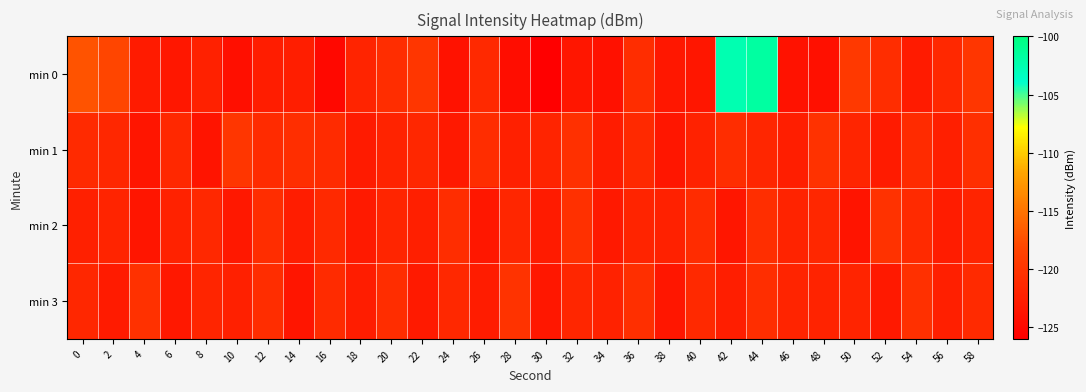

Reading left to right, list all the values displayed in this chart.

min 0: 0=-117.2	2=-118.1	4=-122.9	6=-123.3	8=-122.2	10=-124.2	12=-122.6	14=-122.5	16=-125.0	18=-121.9	20=-120.9	22=-119.9	24=-123.9	26=-121.3	28=-124.5	30=-125.9	32=-123.4	34=-124.0	36=-120.9	38=-123.3	40=-123.4	42=-102.5	44=-101.8	46=-123.8	48=-124.1	50=-119.4	52=-120.9	54=-122.8	56=-121.3	58=-119.9
min 1: 0=-121.2	2=-121.5	4=-123.5	6=-121.4	8=-123.7	10=-119.9	12=-121.1	14=-120.6	16=-121.1	18=-122.8	20=-122.0	22=-121.5	24=-123.1	26=-120.8	28=-122.3	30=-121.9	32=-120.5	34=-122.7	36=-121.3	38=-123.4	40=-122.1	42=-120.9	44=-121.6	46=-122.5	48=-120.3	50=-121.7	52=-122.8	54=-121.1	56=-122.4	58=-120.6
min 2: 0=-122.3	2=-121.8	4=-123.5	6=-122.1	8=-121.4	10=-123.2	12=-120.9	14=-122.6	16=-121.3	18=-123.0	20=-121.7	22=-122.4	24=-120.8	26=-123.3	28=-121.6	30=-122.9	32=-120.5	34=-123.1	36=-121.9	38=-122.2	40=-121.0	42=-123.4	44=-120.7	46=-122.0	48=-121.5	50=-123.6	52=-120.3	54=-121.2	56=-122.7	58=-121.8
min 3: 0=-121.5	2=-122.8	4=-120.4	6=-123.2	8=-121.7	10=-122.3	12=-120.9	14=-123.5	16=-121.1	18=-122.6	20=-120.8	22=-123.0	24=-121.4	26=-122.7	28=-120.2	30=-123.3	32=-121.6	34=-122.1	36=-120.6	38=-123.4	40=-121.3	42=-122.5	44=-120.7	46=-121.9	48=-122.0	50=-121.8	52=-123.1	54=-120.5	56=-122.4	58=-121.2